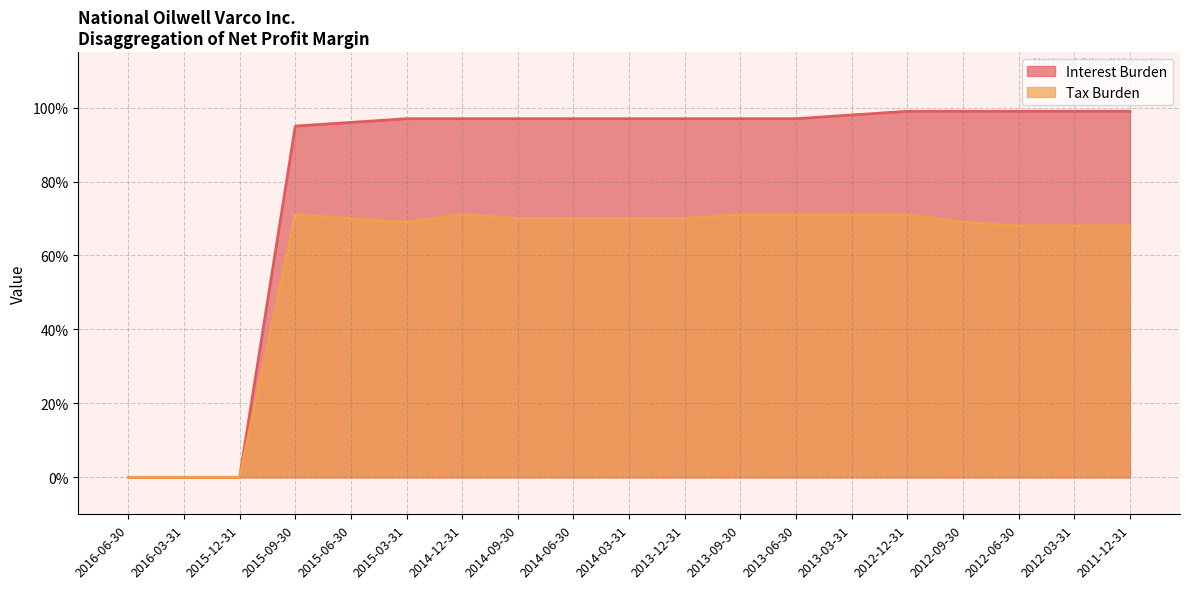

What is the difference between the Tax Burden values at 2014-03-31 and 2016-06-30?

0.7